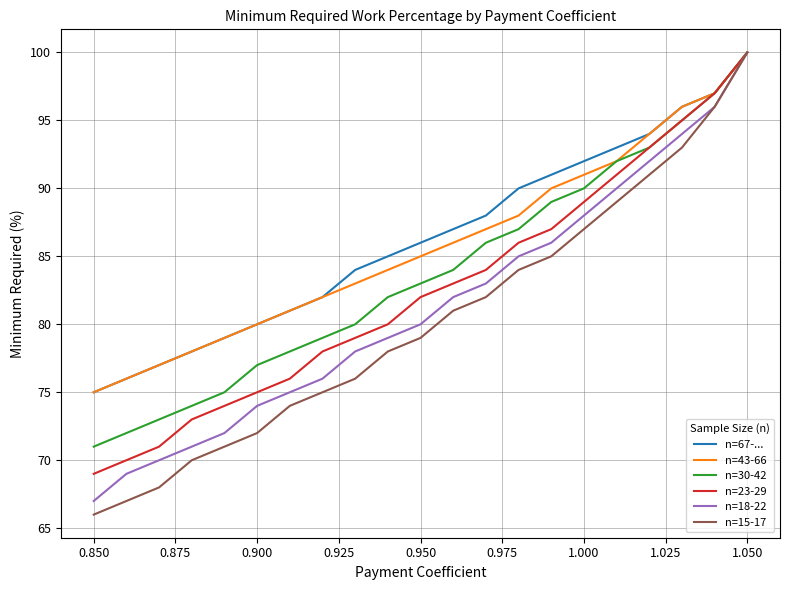

True or false: n=23-29 and n=30-42 cross at least once.

False